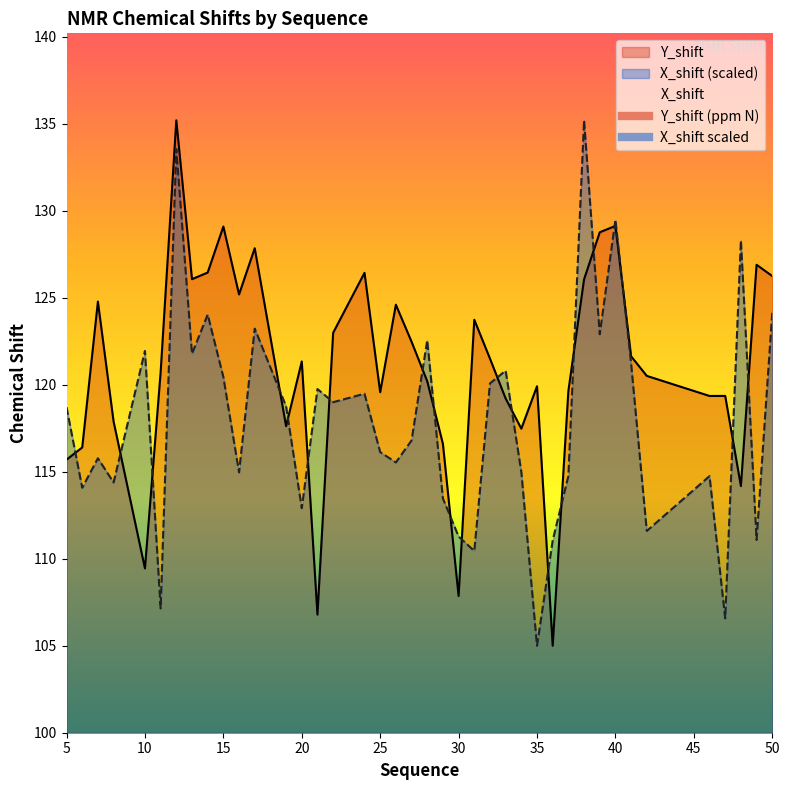

What is the smallest value displayed?

105.0